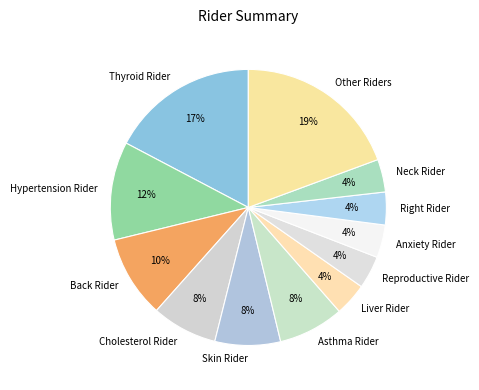

How many segments does this pie chart have?

12